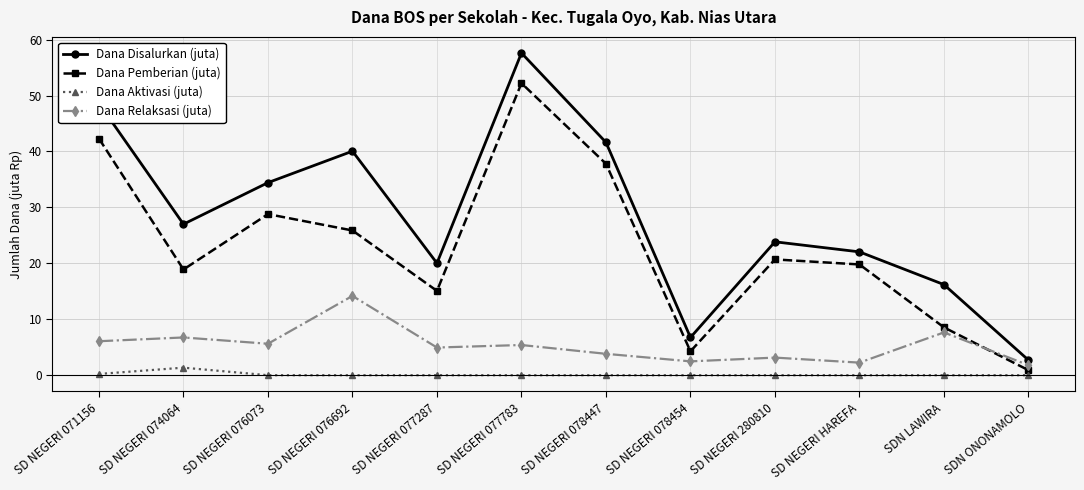

What is the difference between the maximum and minimum values in the Dana Disalurkan (juta) series?

54.9